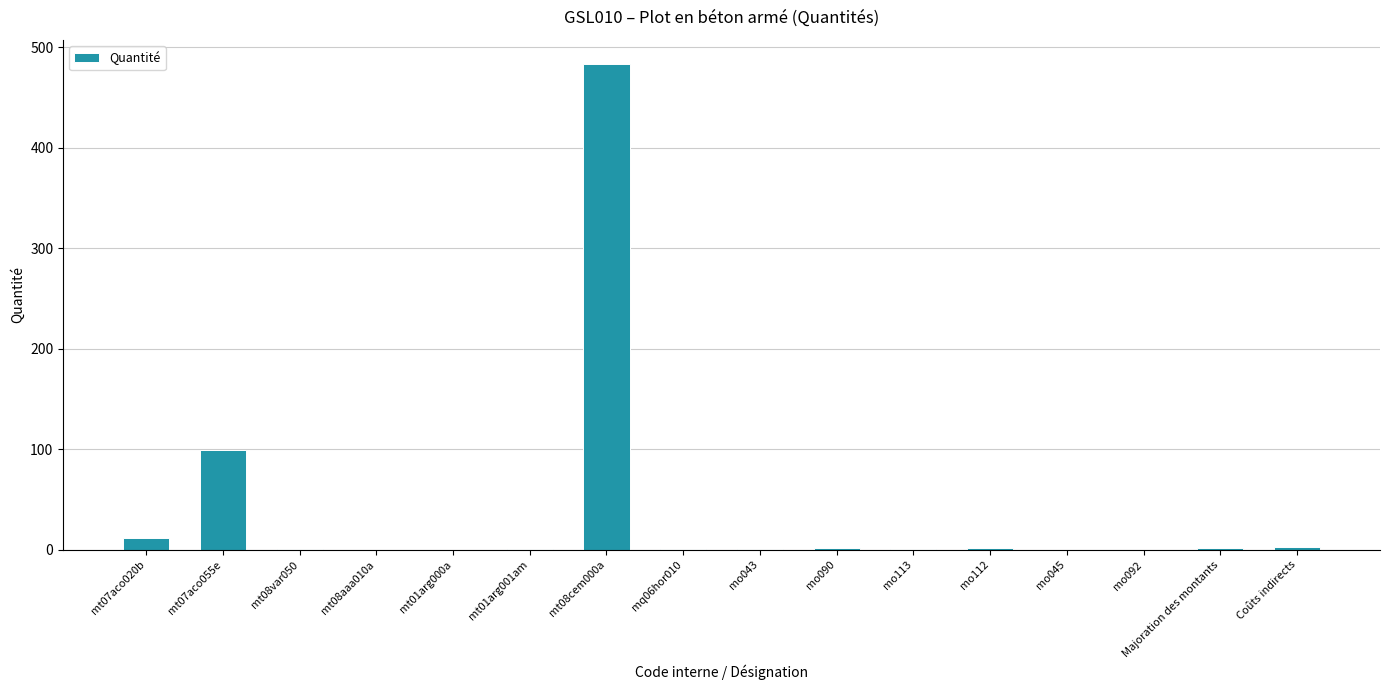

What is the greatest value displayed?

483.0